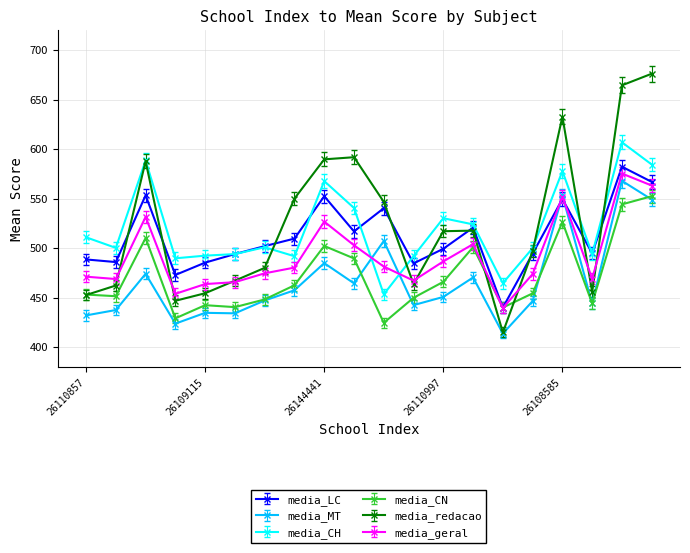

True or false: media_CH and media_CN intersect in this chart.

False